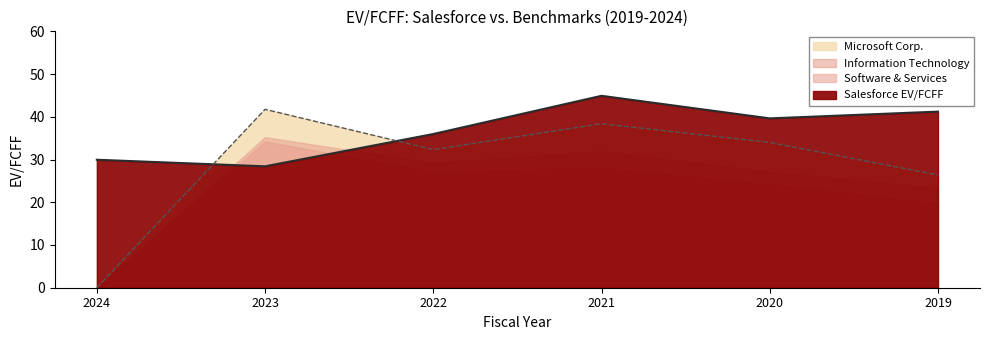

What position from the left is 2024-01-31?

1